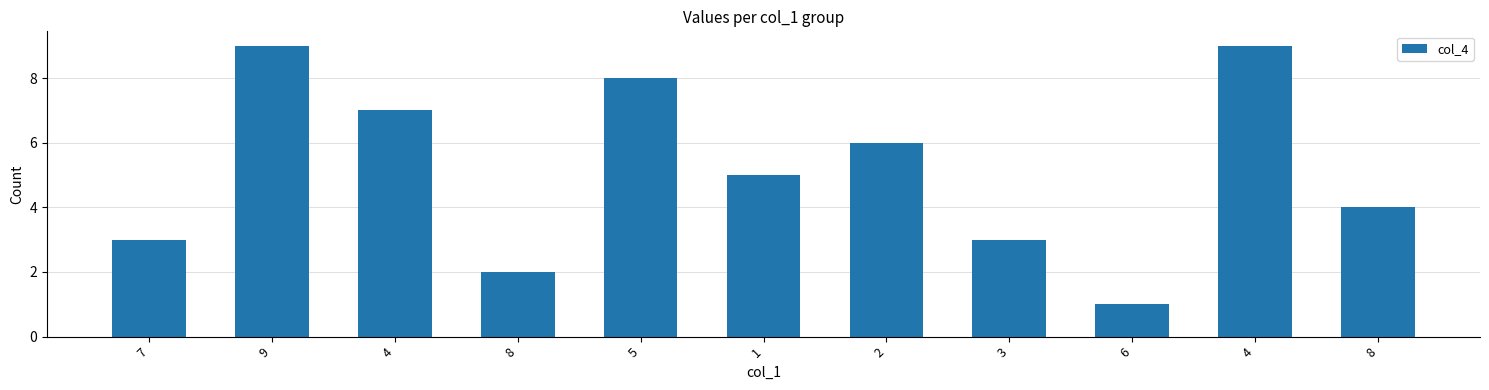

How many categories are shown in the chart?

11